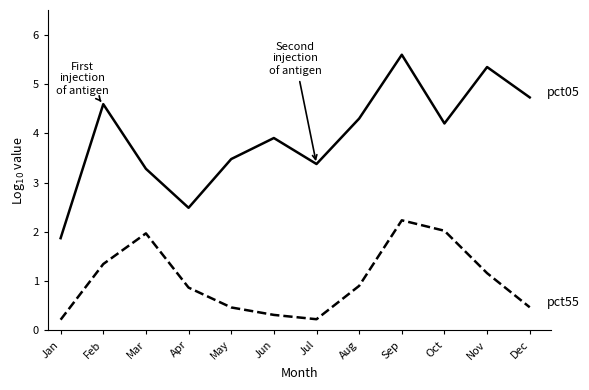

What is the spread (max minus min) of values at Sep?

3.4